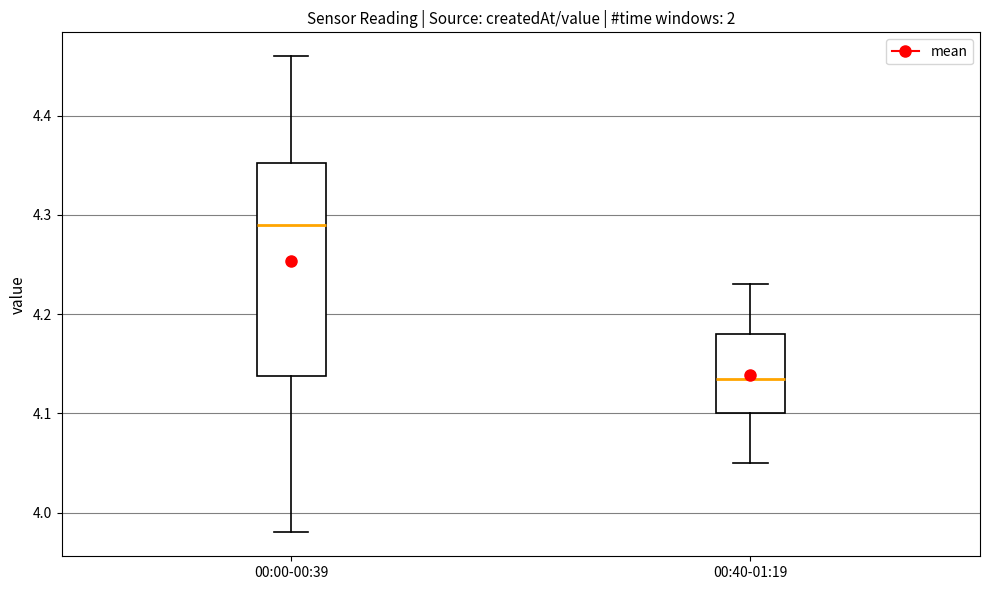

Where is the lower edge of the box for 00:40-01:19 on the y-axis? The values are not printed on the chart, so give them approximately, as read against the axis.

4.10